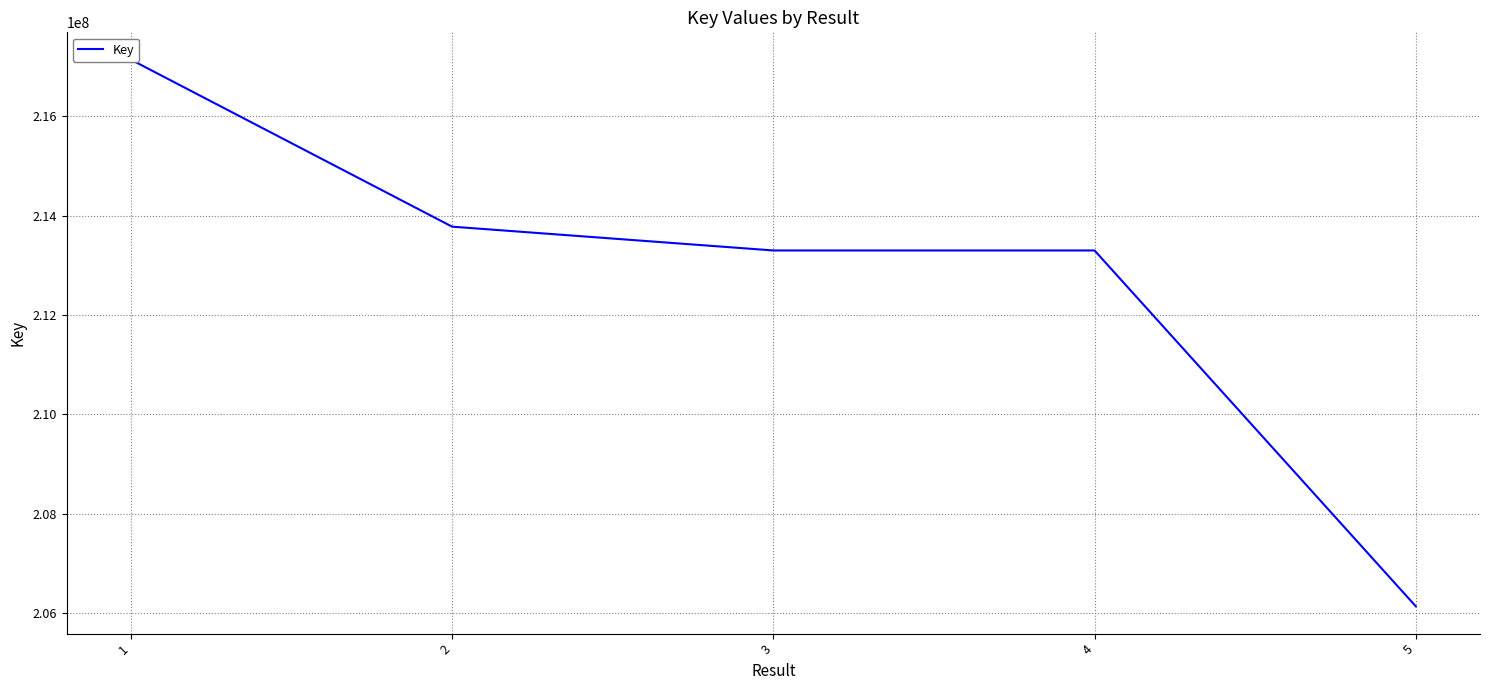

How many points are higher than both their immediate neighbors (excluding endpoints)?

1